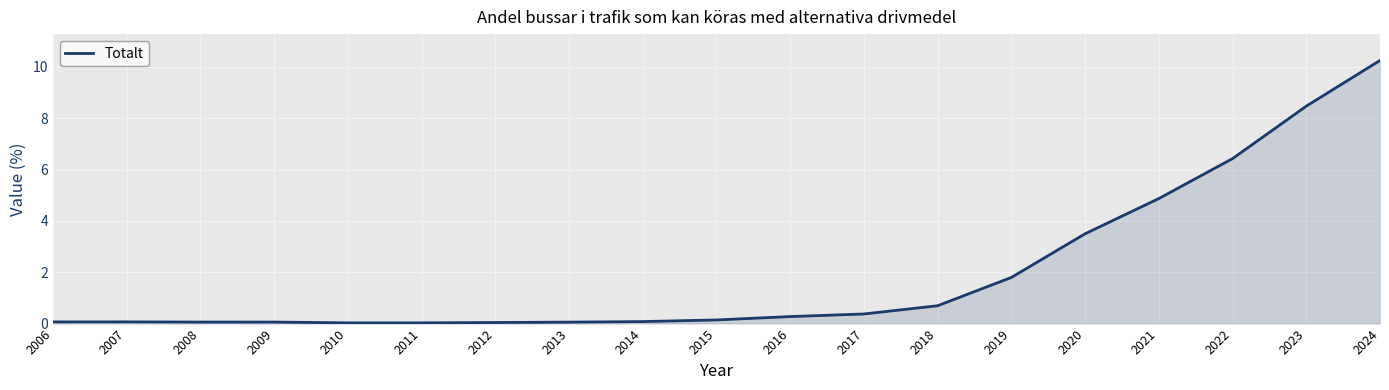

How many lines are shown in the chart?

1